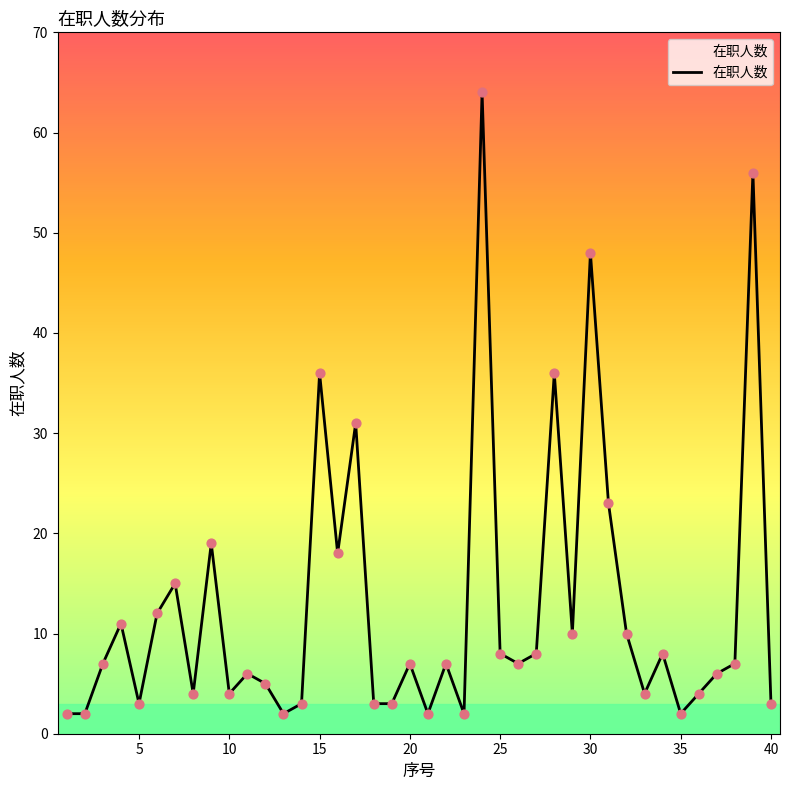

What is the greatest value displayed?

64